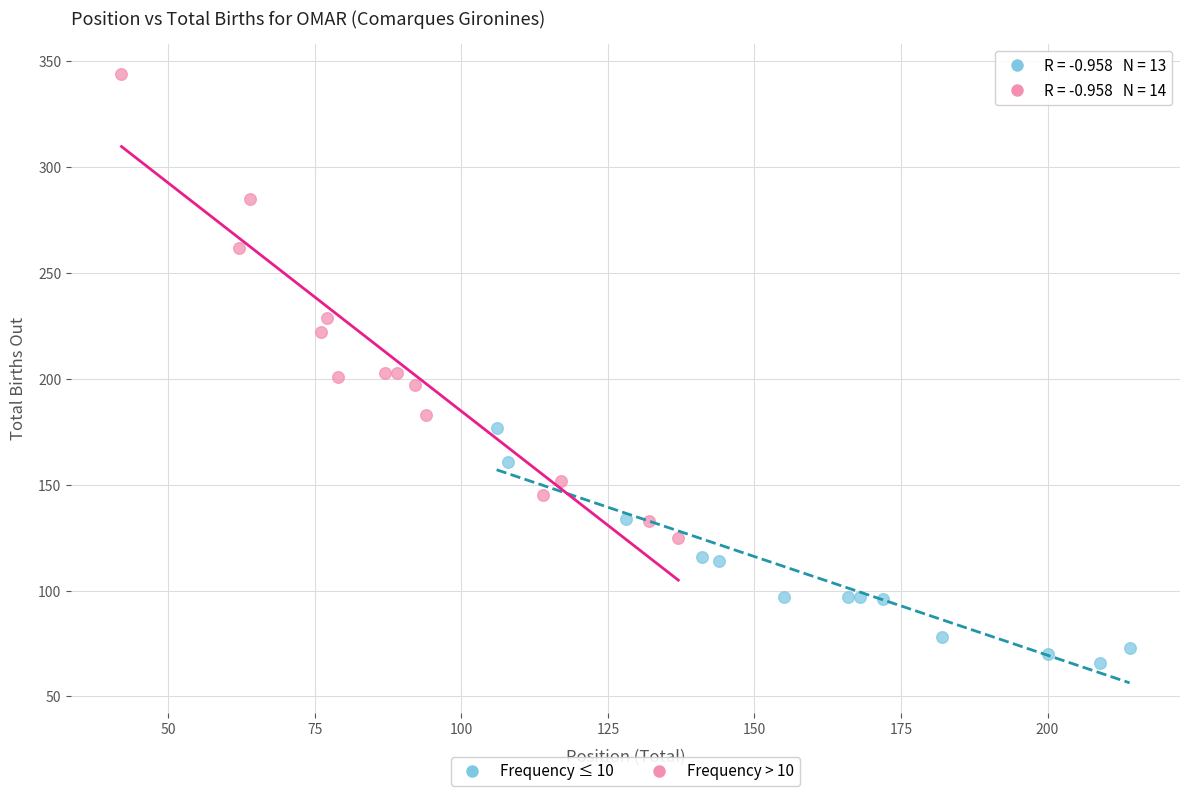

Which series contains the lowest Y value?

Frequency ≤ 10